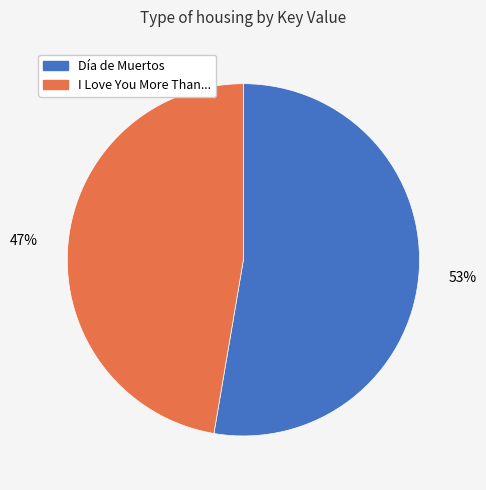

Which has a higher value, I Love You More Than... or Día de Muertos?

Día de Muertos